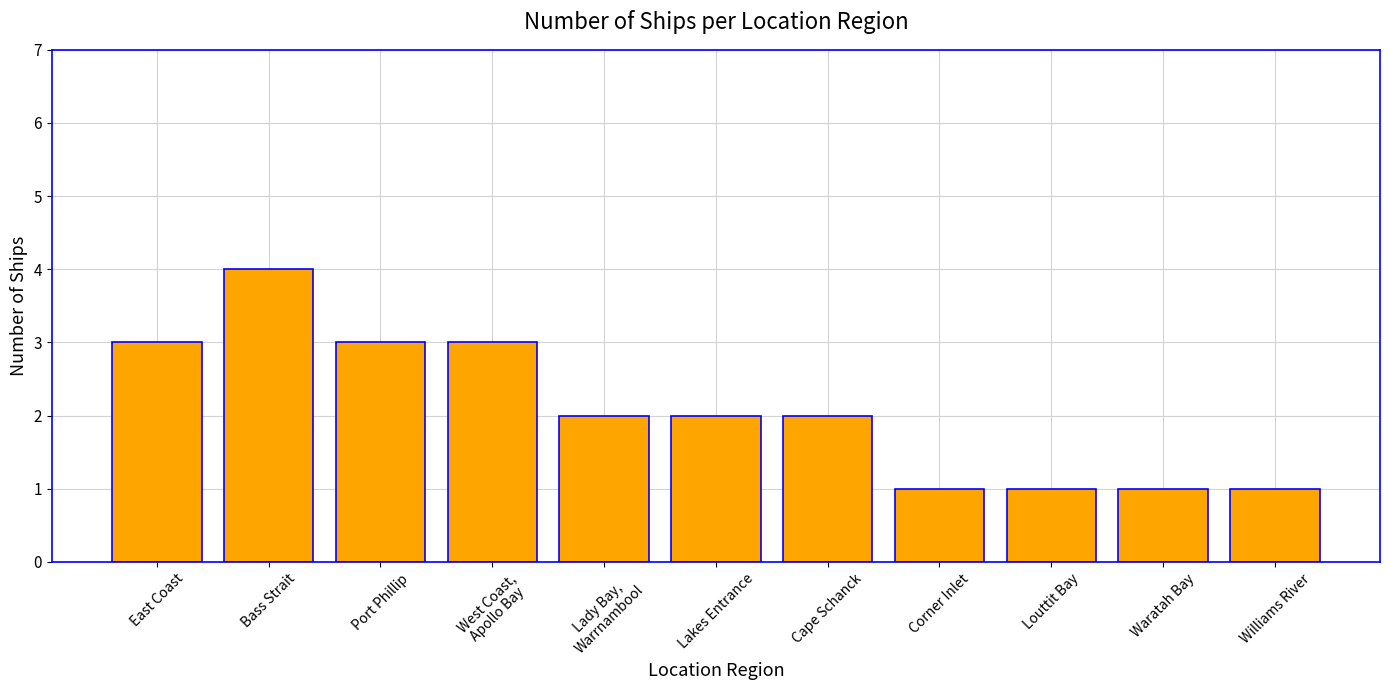

What is the difference between the maximum and second lowest values?

3